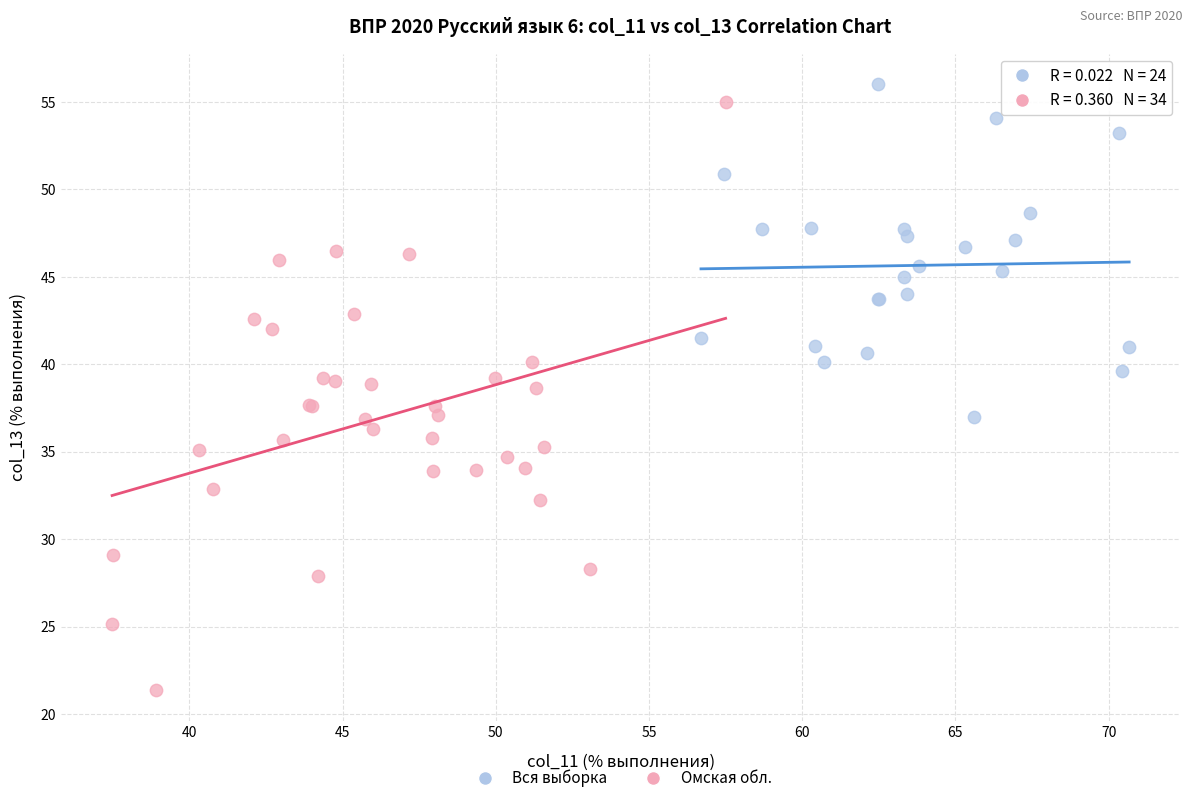

Which series contains the highest Y value?

Вся выборка